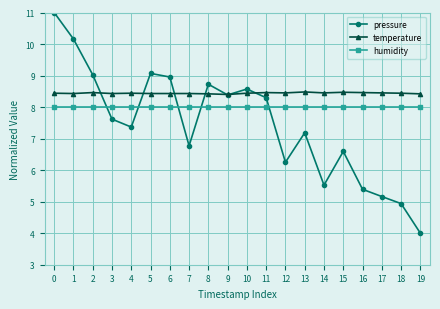

Which series has the largest total across all categories?

temperature